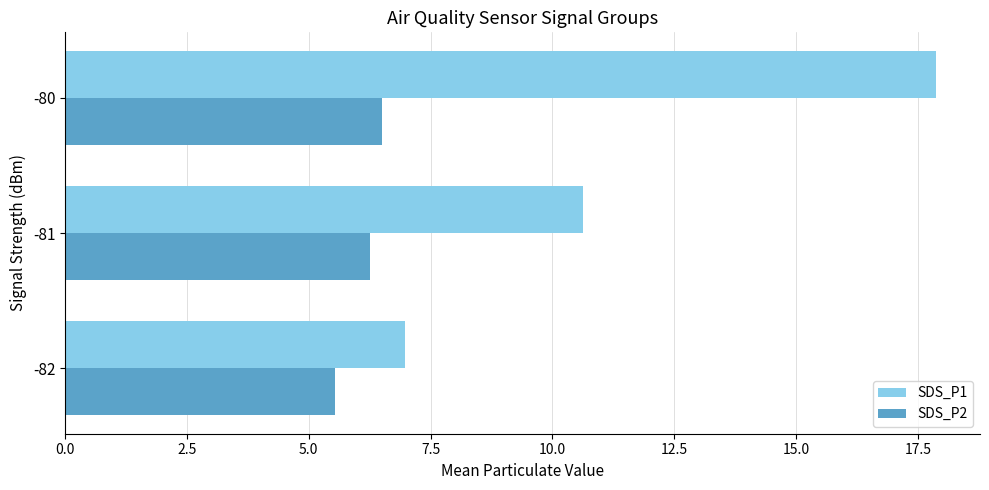

What is the difference between the highest and lowest values at -82?

1.4